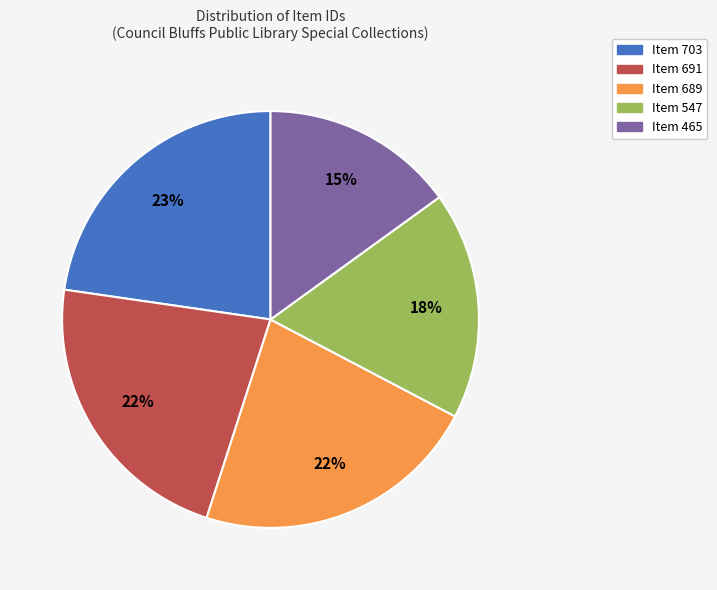

Which slice is the smallest?

Item 465